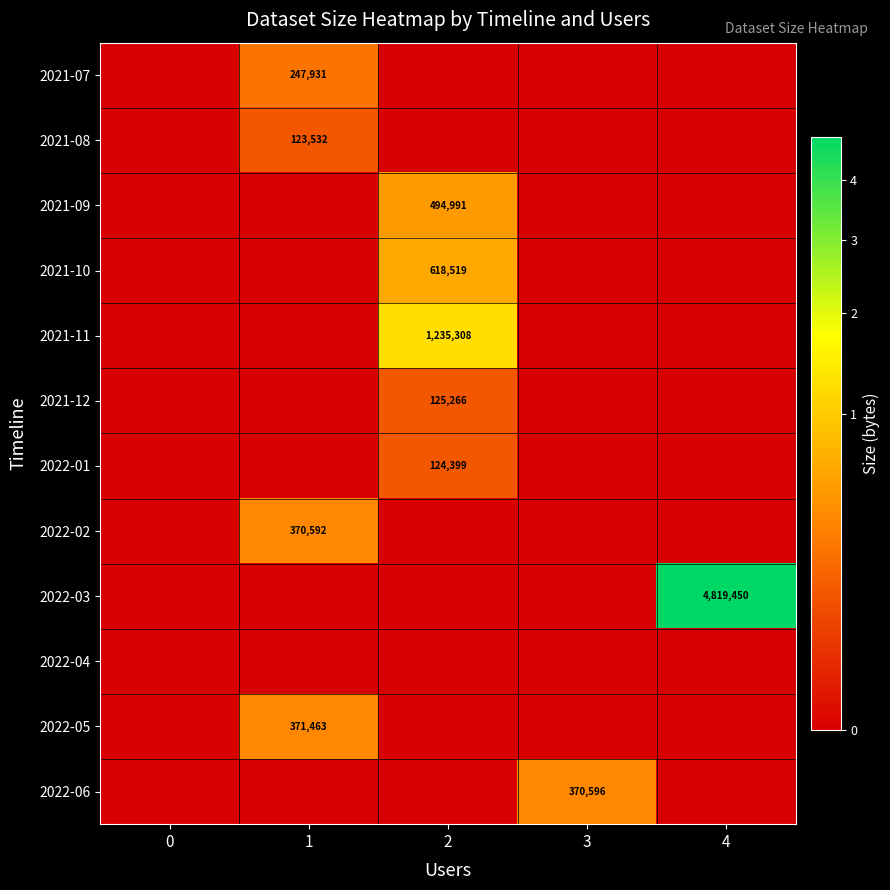

Is it true that 2022-01 equals 29414 at 2?

False